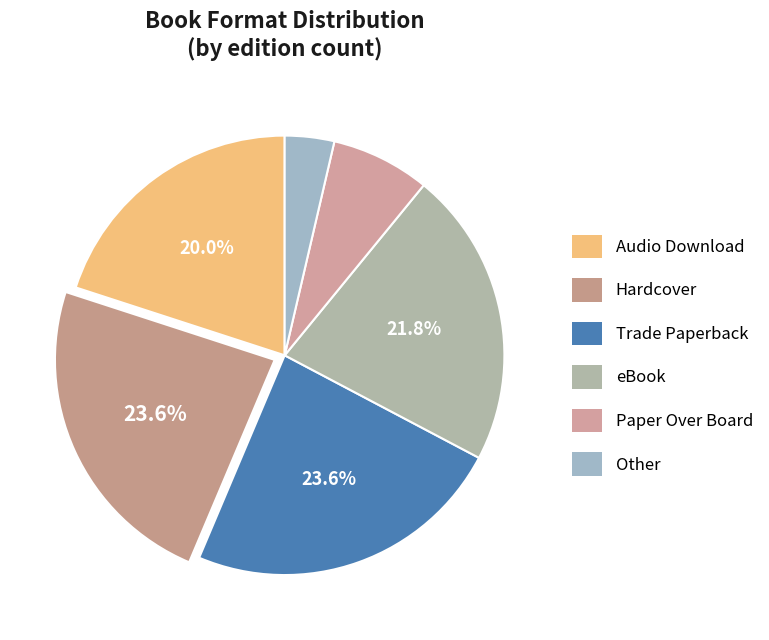

Count the number of slices in the pie.

6